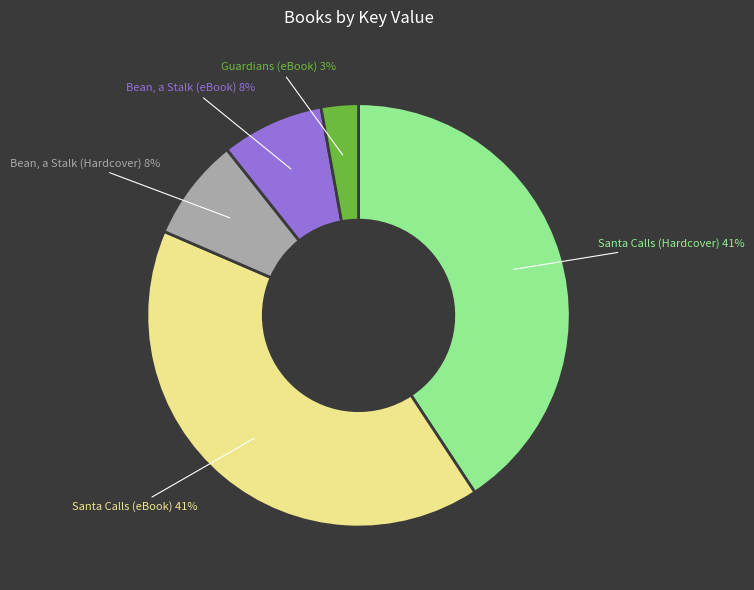

Is there any slice that represents more than half of the pie?

No